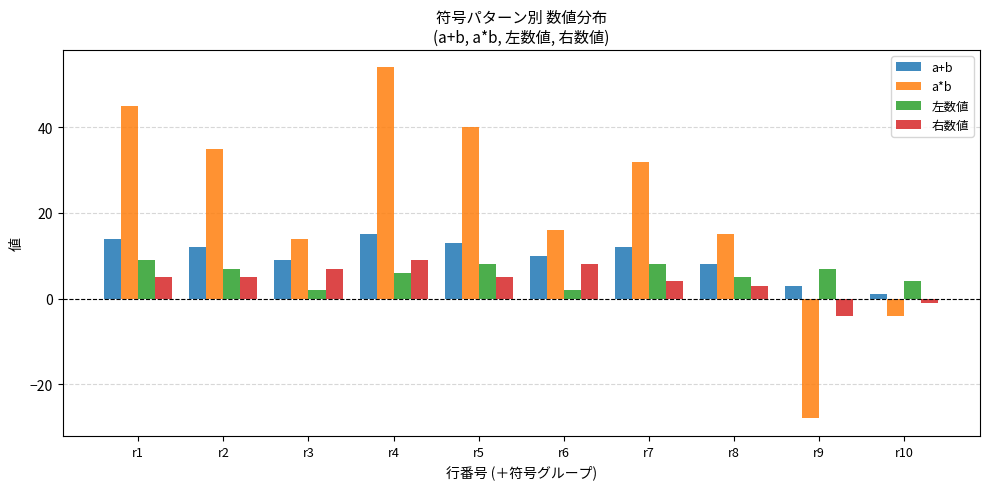

Is it true that 左数値 equals 13 at r5?

False